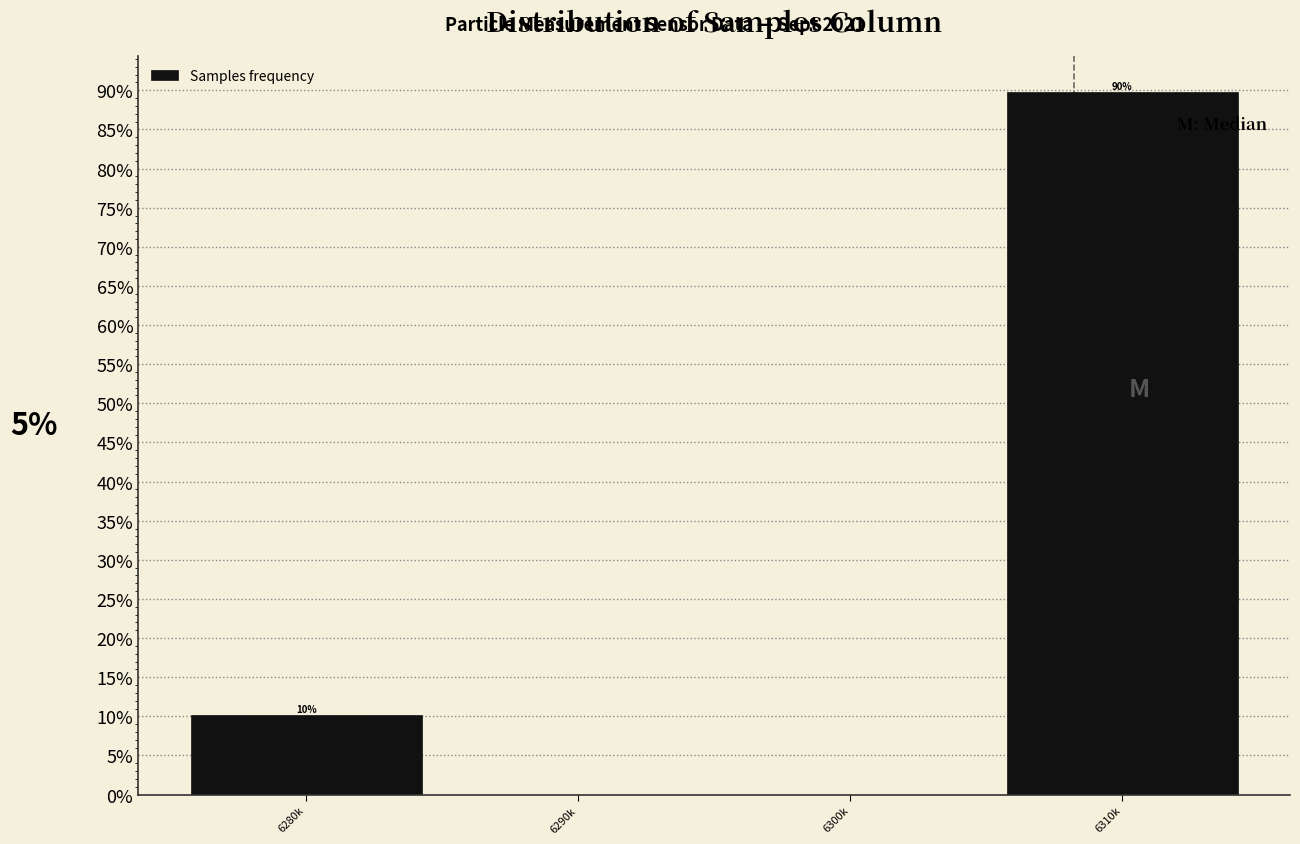

At which category does the chart reach its peak across all series?

6310k